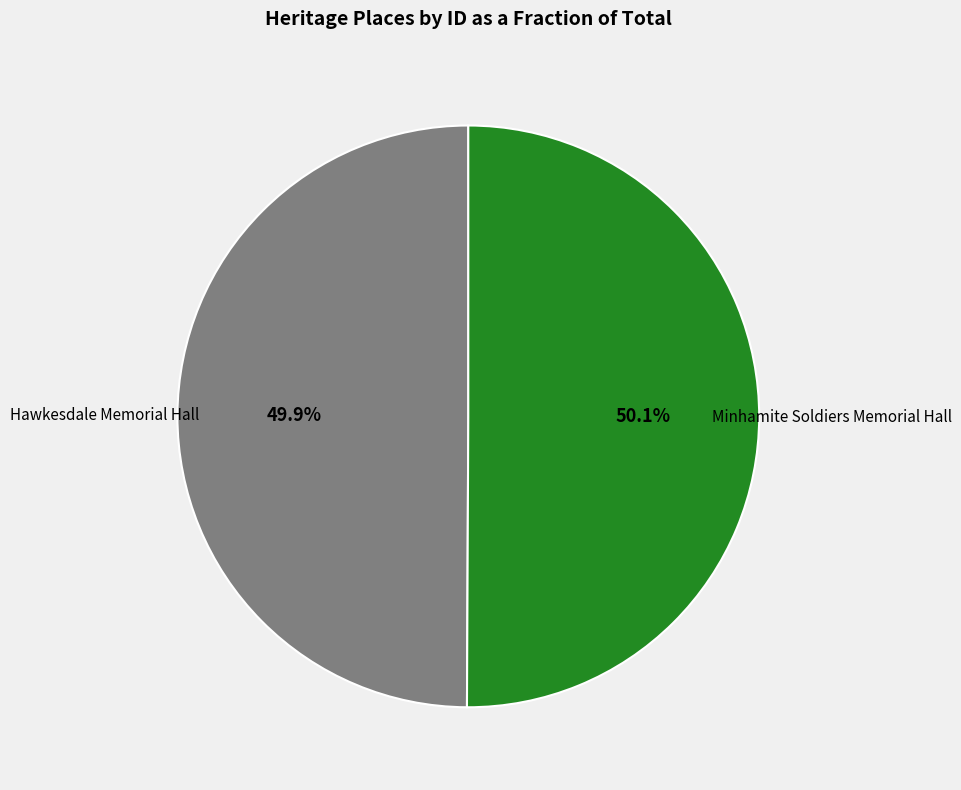

Does any single category account for the majority?

Yes